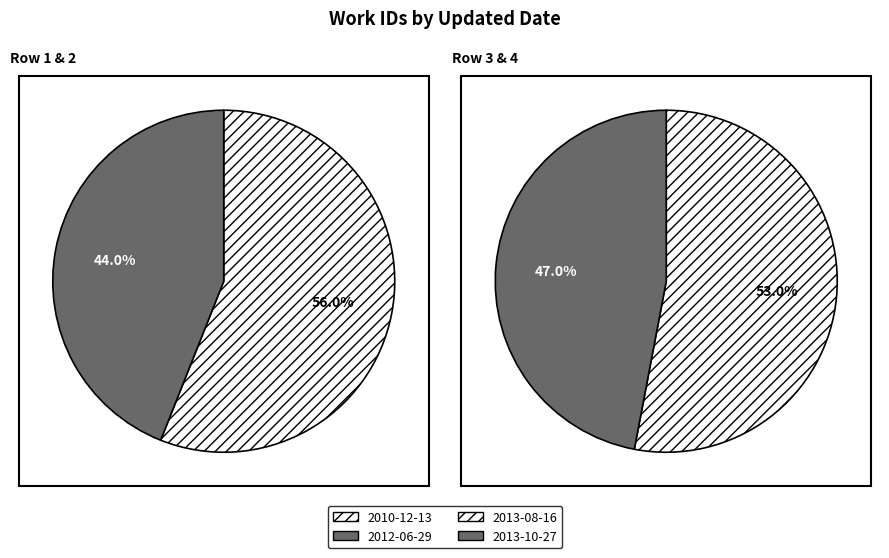

Is the sum of 2013-08-16 and 2010-12-13 greater than half?

Yes